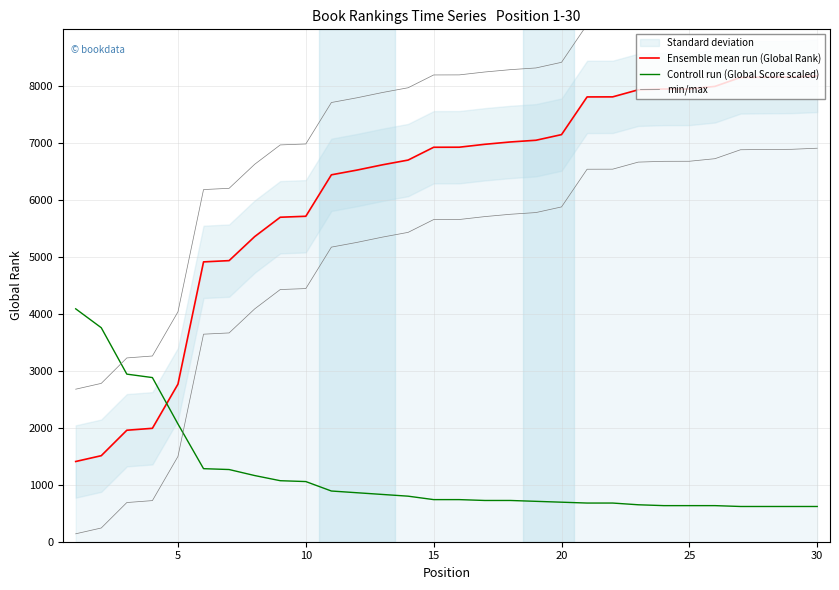

Does the chart have visible grid lines?

Yes